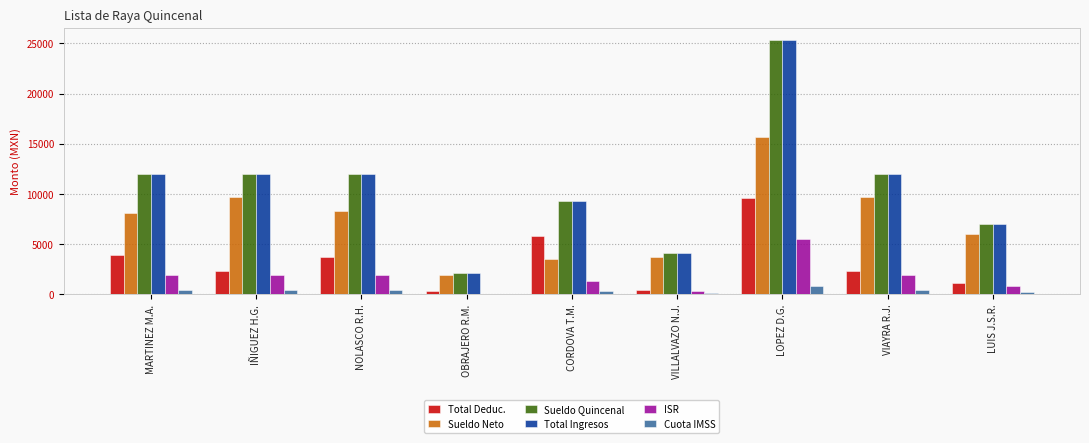

What is the approximate value of Cuota IMSS at LOPEZ D.G.?

806.5